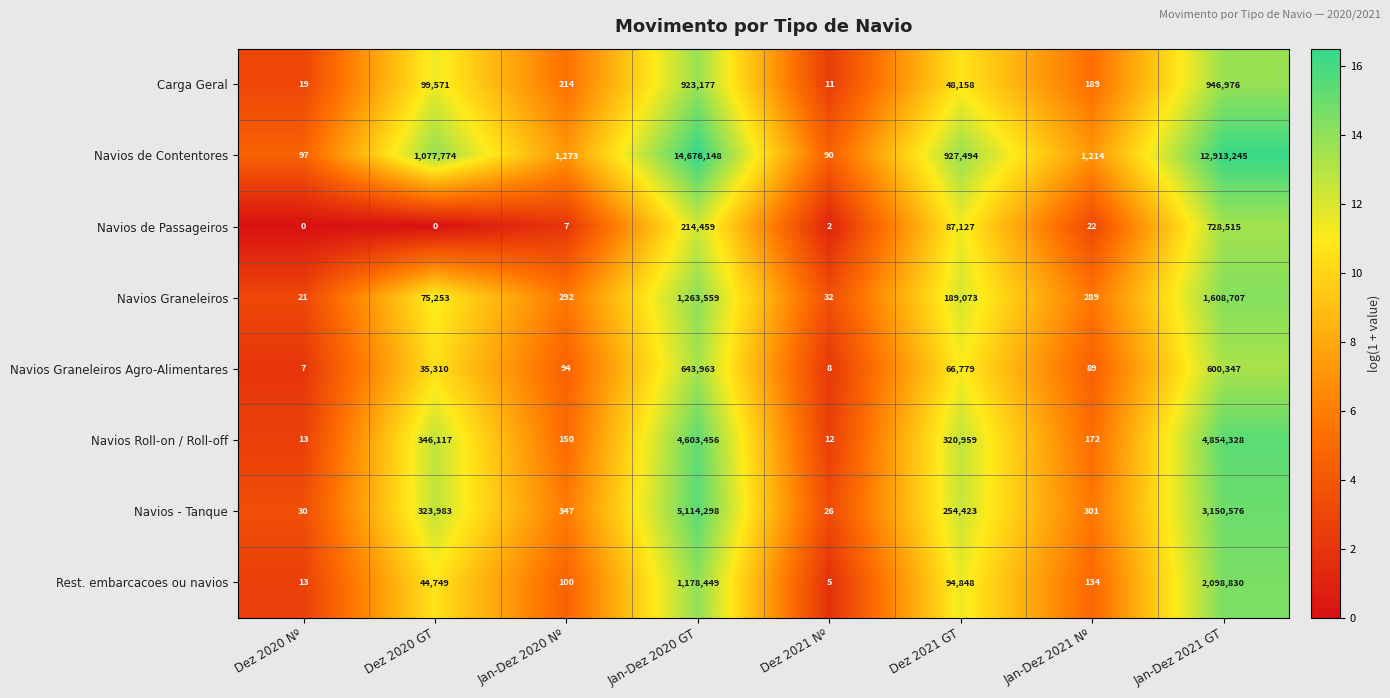

What is the difference between the maximum and second lowest values in the Carga Geral series?

946957